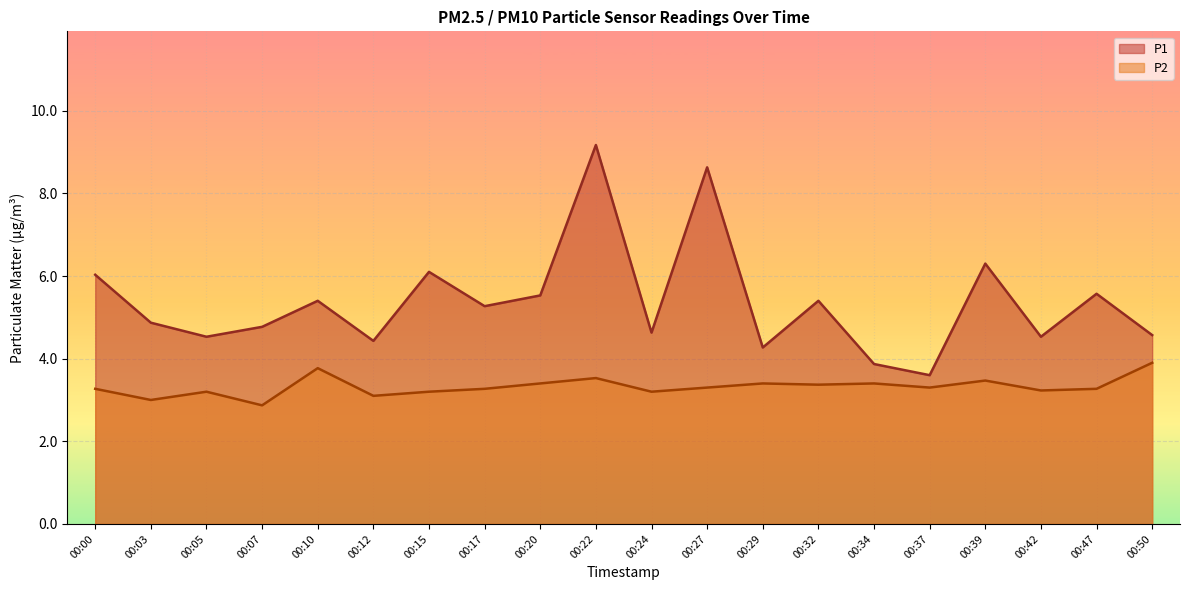

Is the value of P1 at 00:05 greater than the value of P2 at 00:37?

Yes